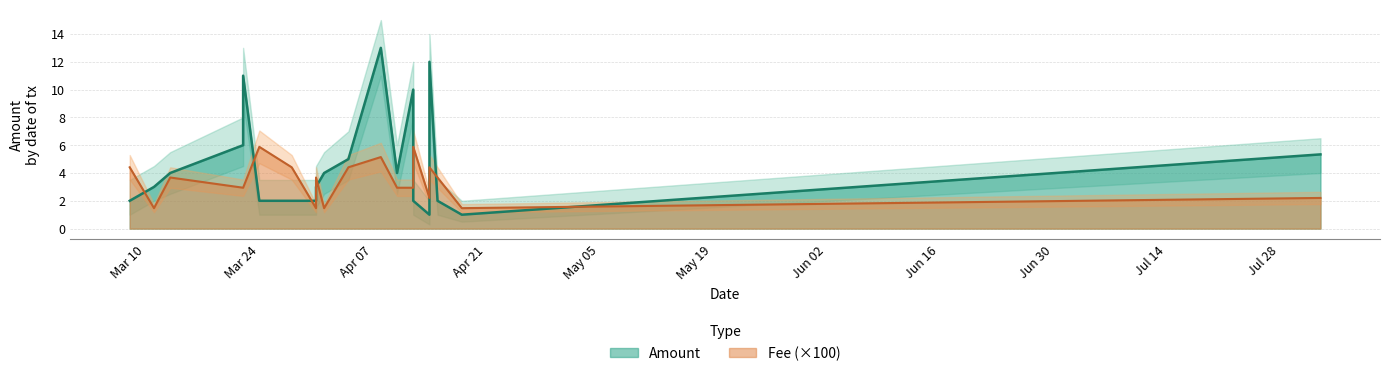

What is the average value of the Amount series?

4.7